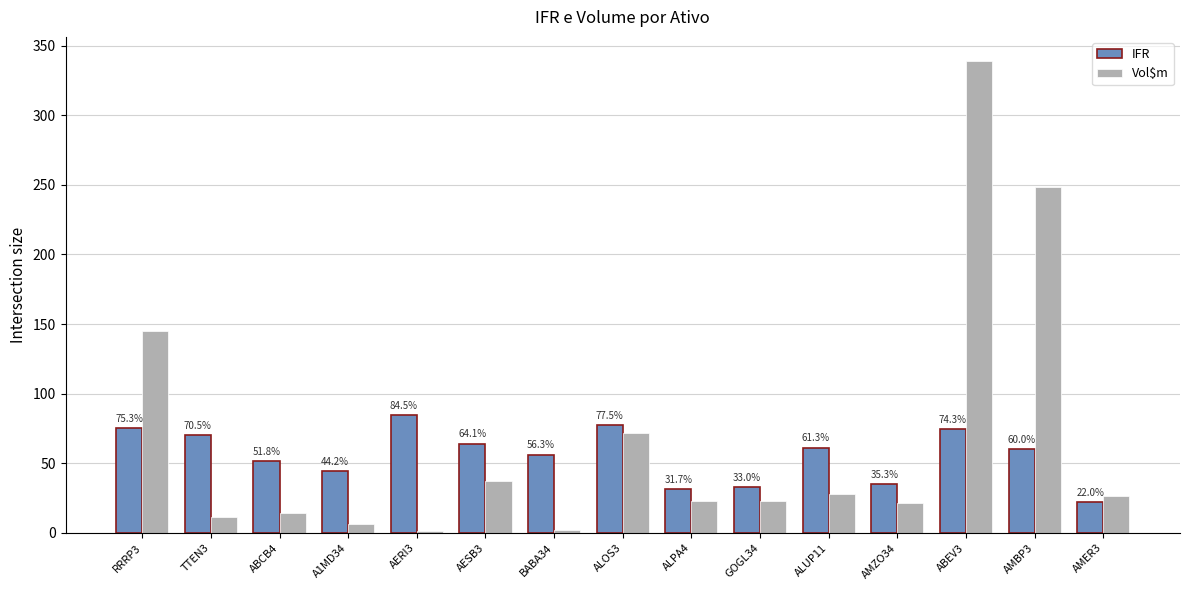

What is the label of the 9th bar from the right?

BABA34